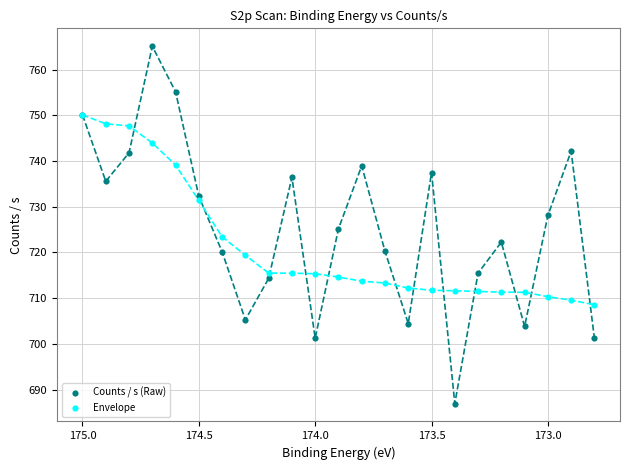

In the Envelope series, what Y value is closest to 729?

731.4